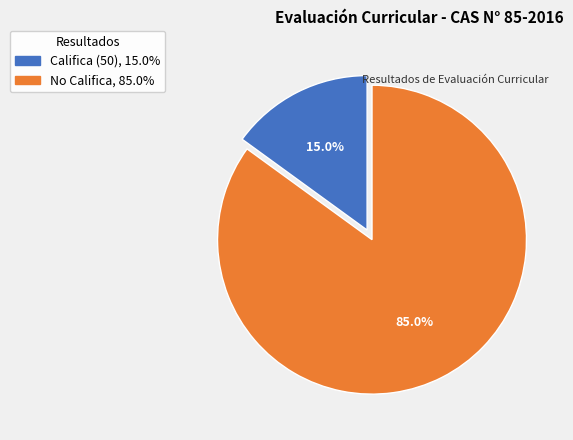

Combined, what portion of the pie is No Califica and Califica (50)?

100.0%